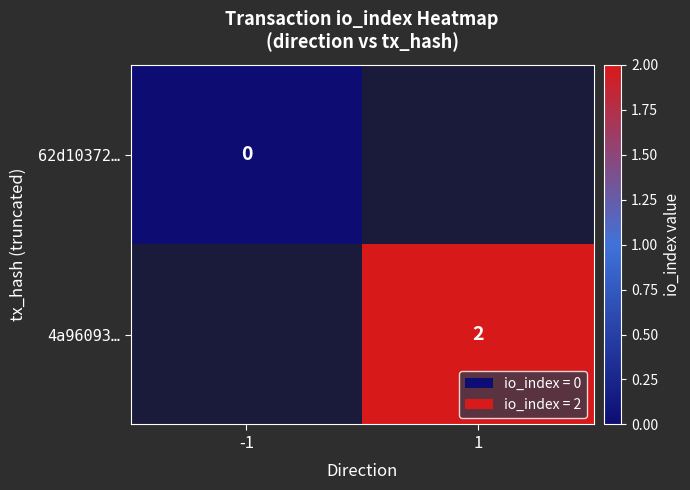

Which has a higher value, -1 or 1?

1